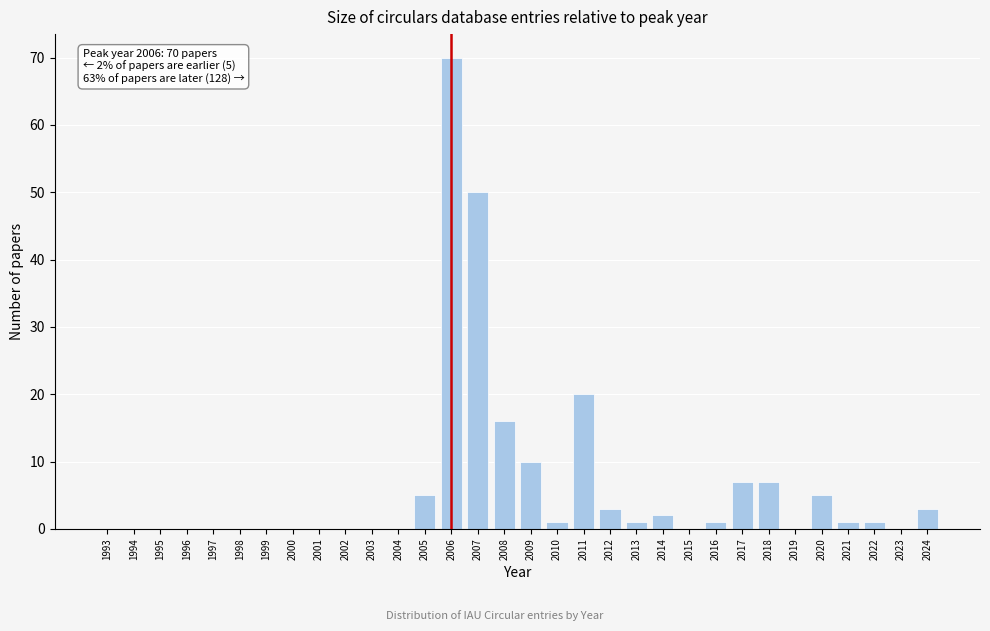

What is the change in value from 2005 to 2011?

+15